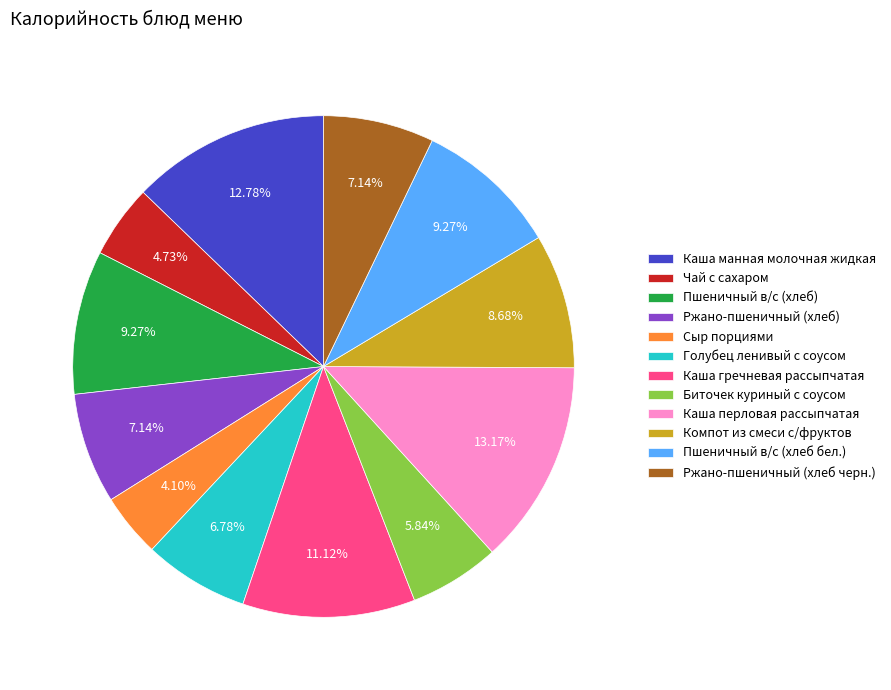

The Чай с сахаром slice represents 12% of the pie. True or false?

False